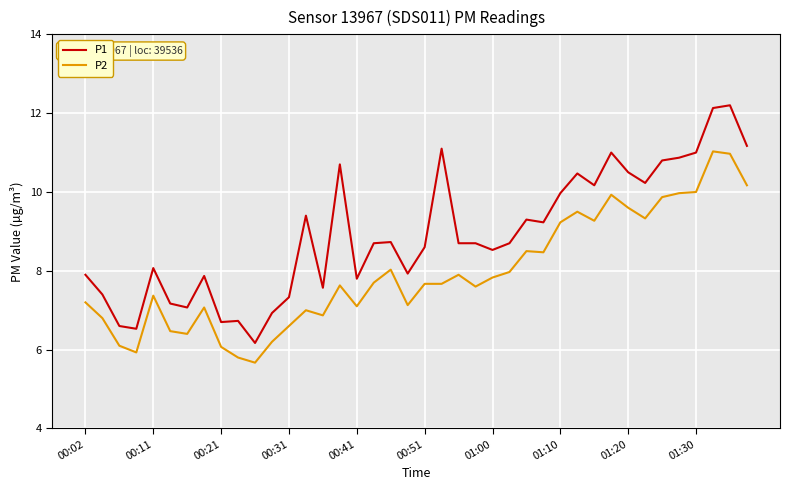

Which series has the widest spread of values?

P1